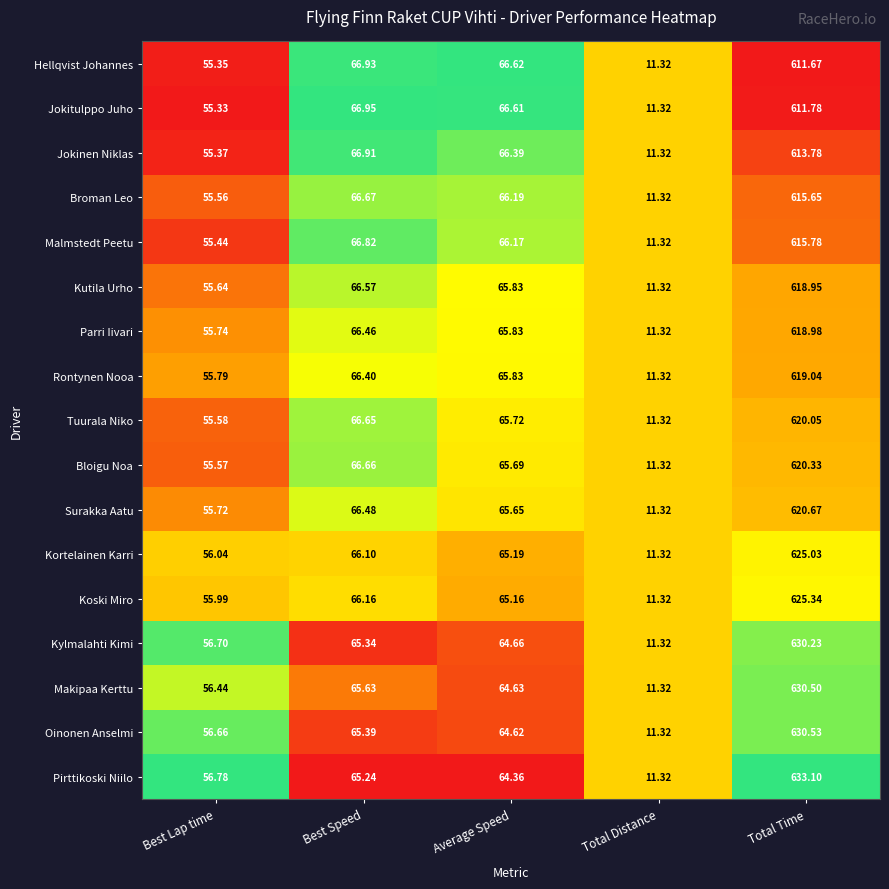

At which category does the chart reach its peak across all series?

Total Time